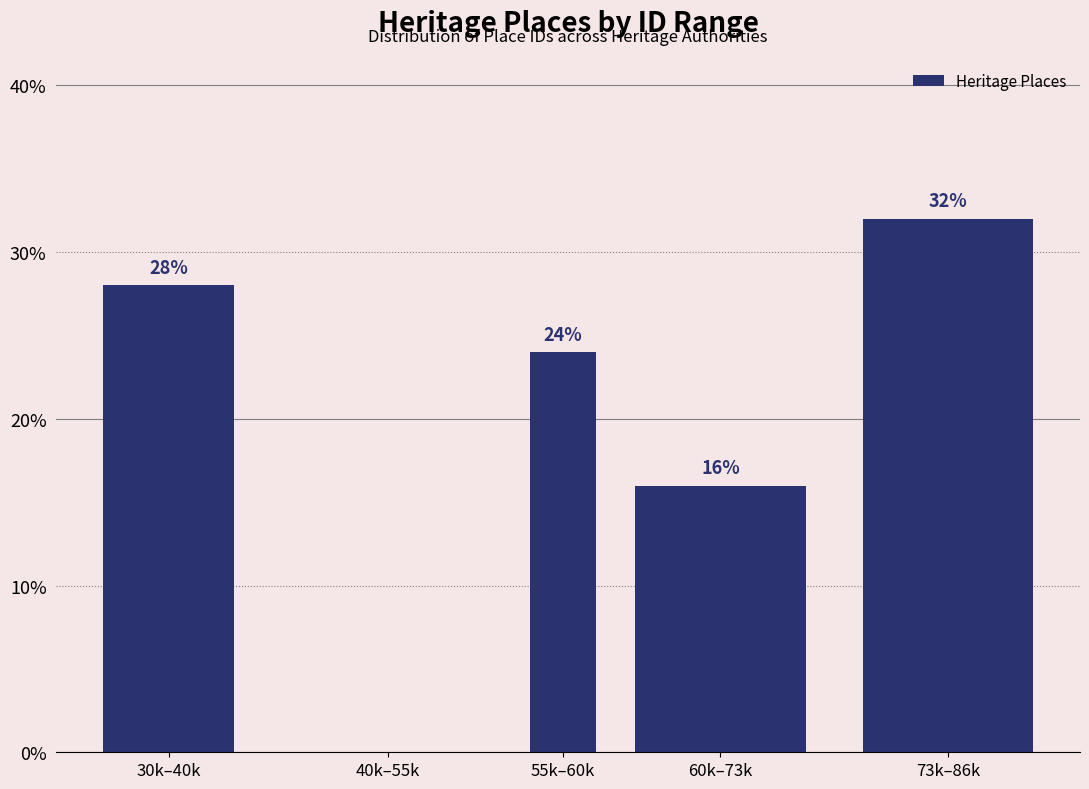

Reading left to right, what are all the values shown in this chart?

30k–40k=28.0	40k–55k=0.0	55k–60k=24.0	60k–73k=16.0	73k–86k=32.0